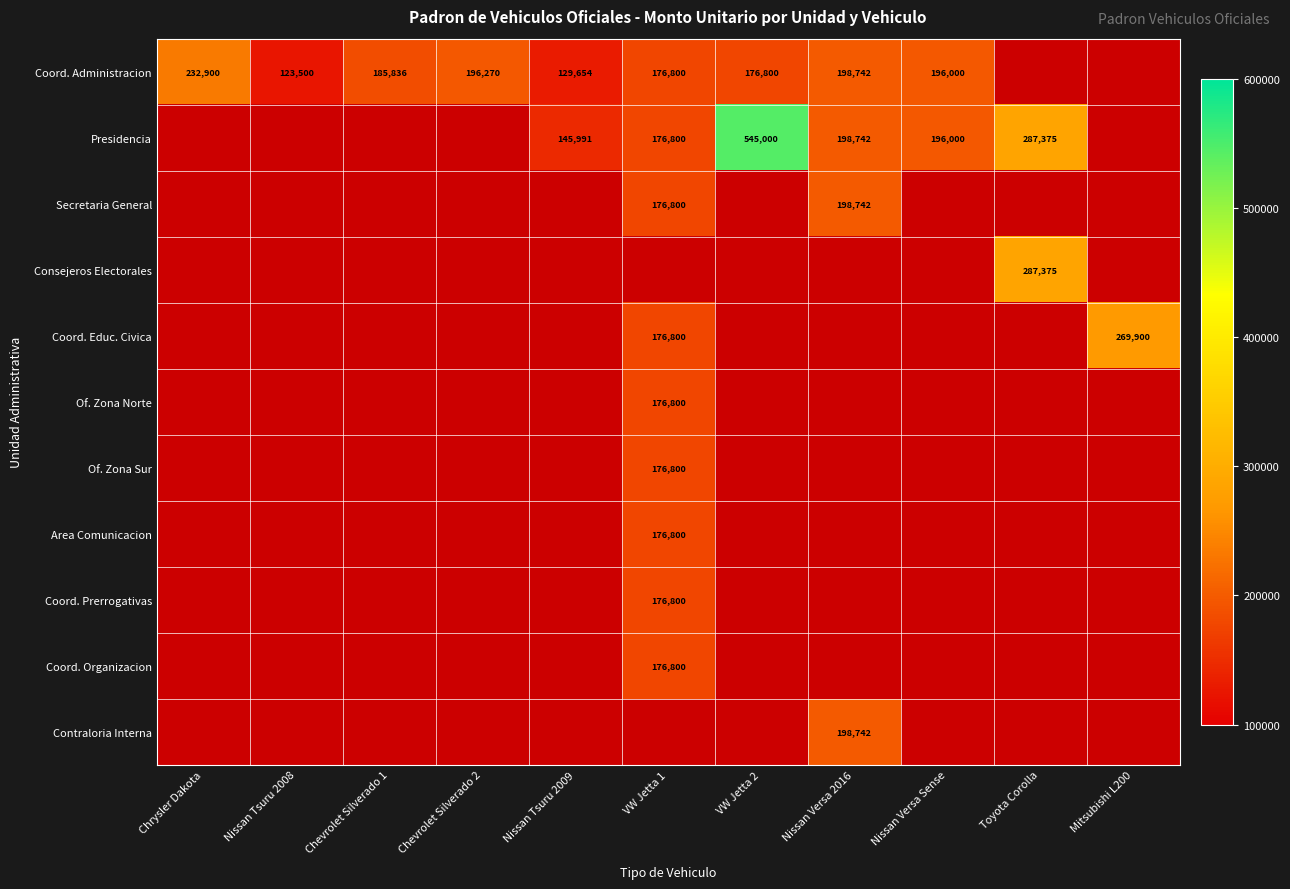

Is the value of Presidencia at Nissan Tsuru 2009 greater than the value of Coord. Prerrogativas at VW Jetta 1?

No